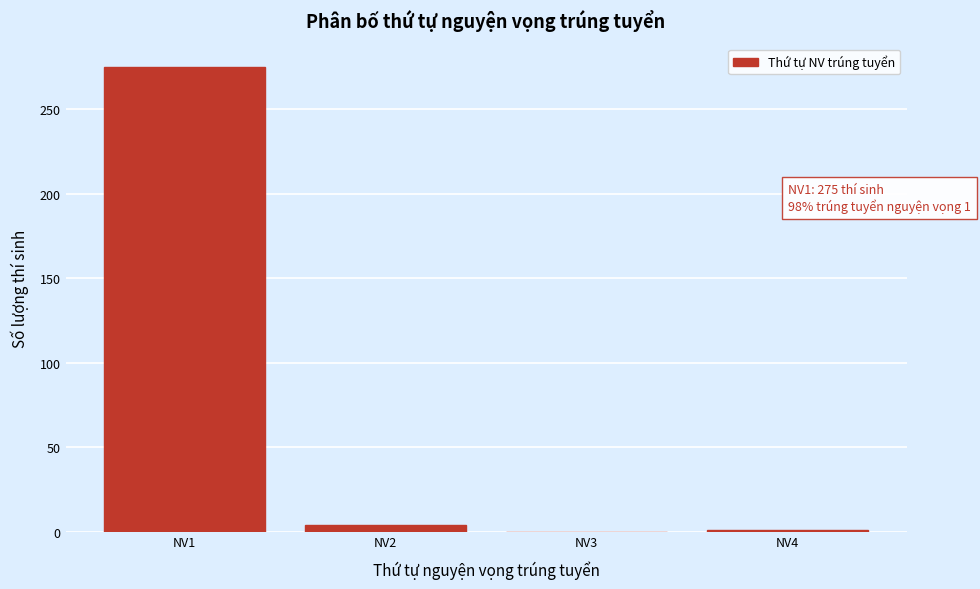

Where is the data nearest to the value 137?

NV2